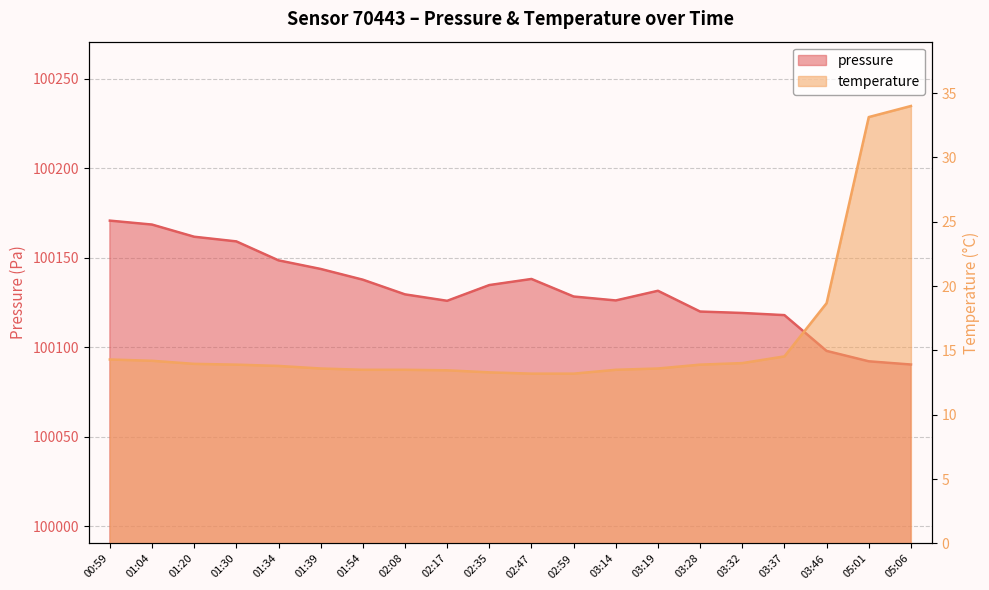

Rank the series by their maximum value, from highest to lowest.

pressure, temperature